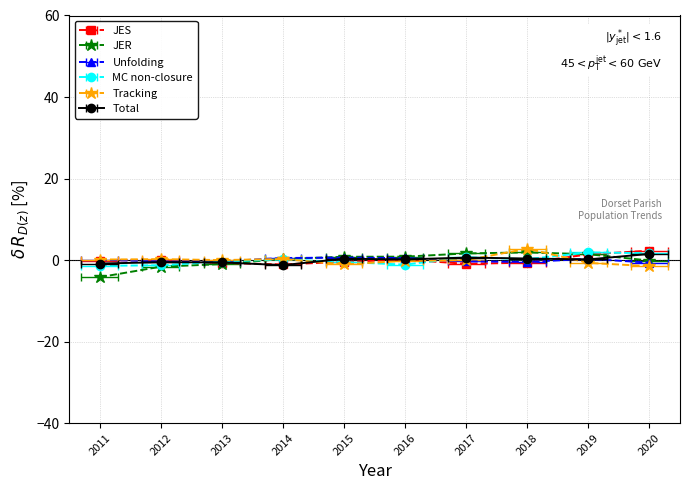

How many negative values does the JER series have?

4